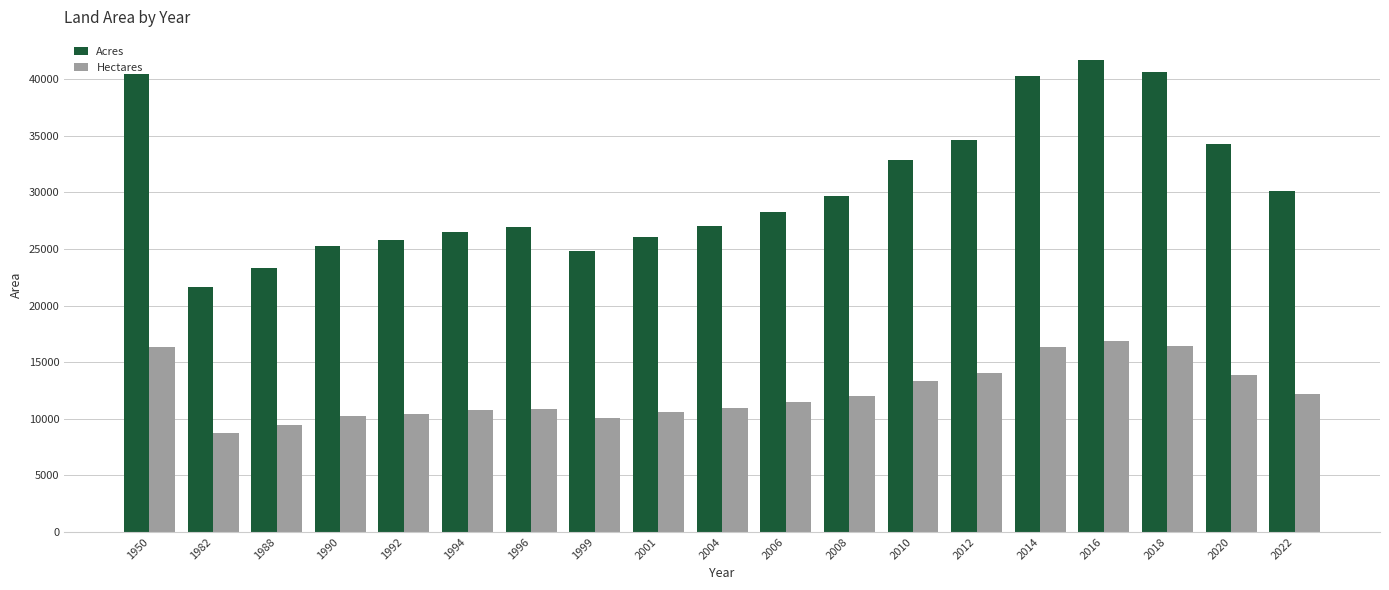

What is the average value of the Hectares series?

12358.5